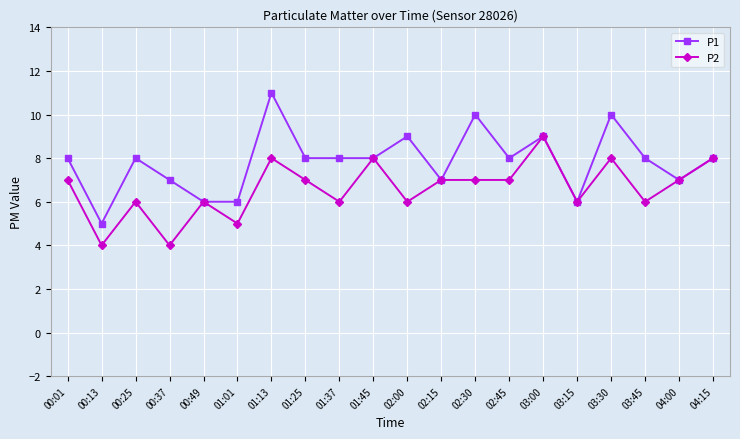

Which label corresponds to the largest value in the chart?

01:13